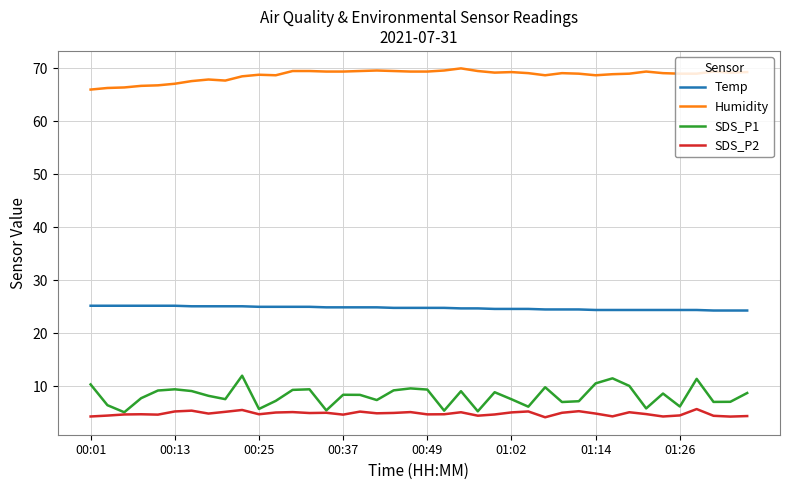

Which series has the largest total across all categories?

Humidity